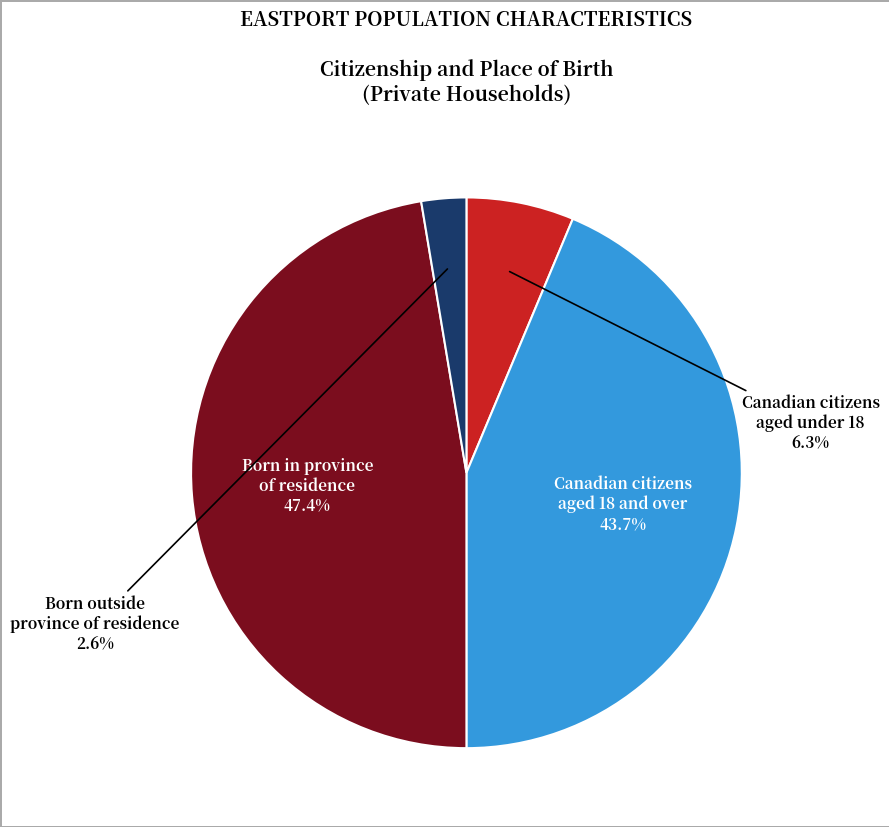

Is there any slice that represents more than half of the pie?

No